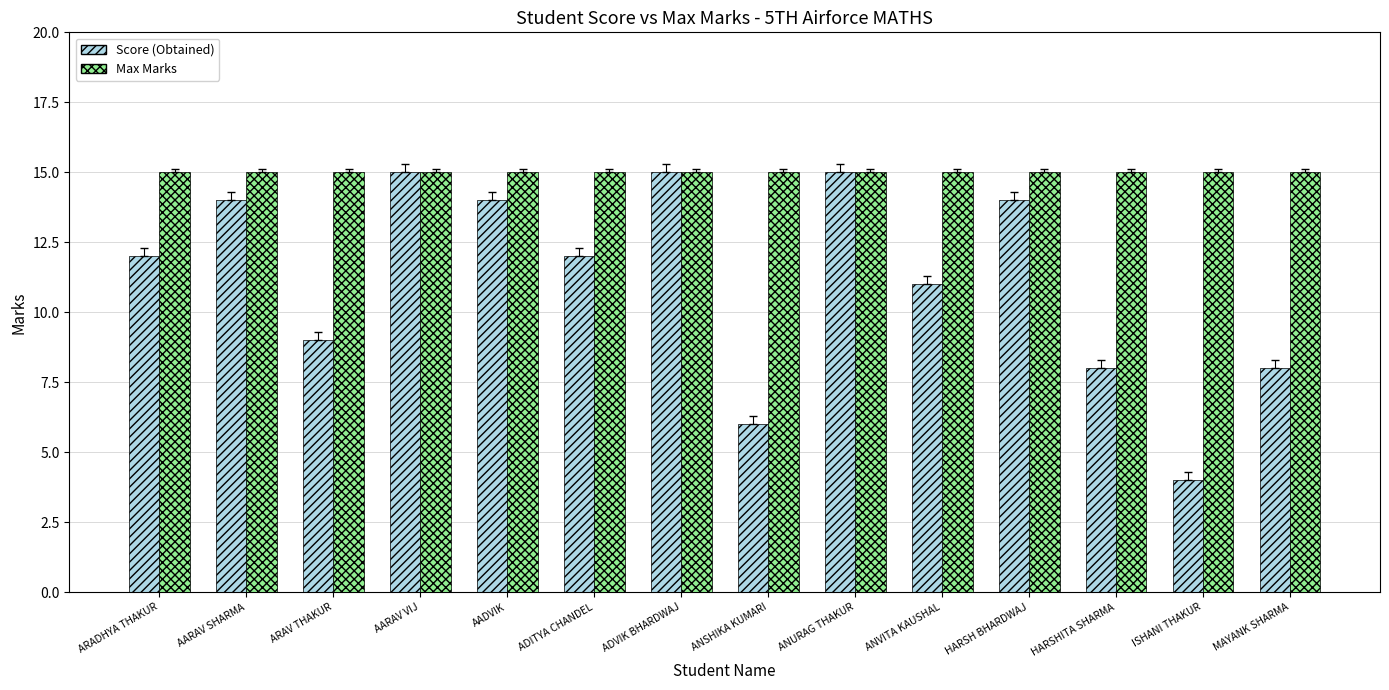

What is the minimum value for Score (Obtained)?

4